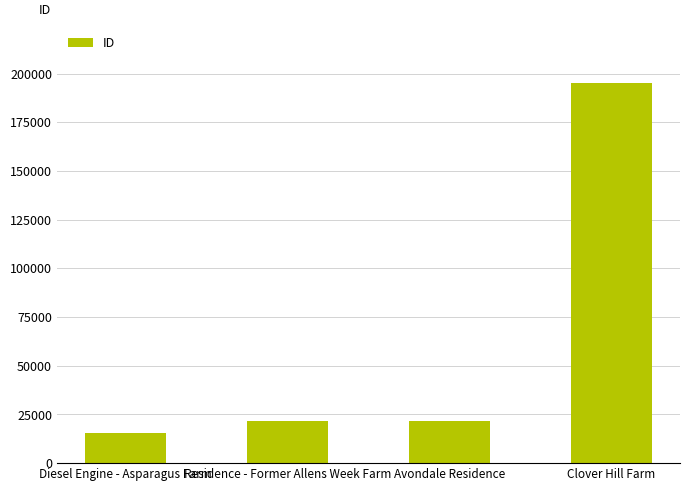

How many data points does each series have?

4